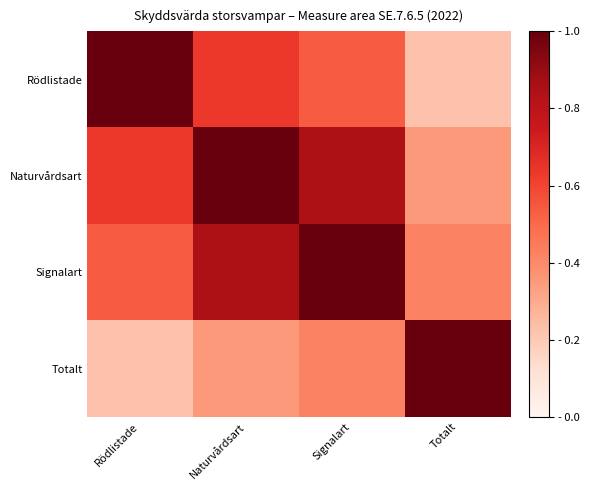

List the series in order of their peak value, highest first.

Rödlistade, Naturvårdsart, Signalart, Totalt